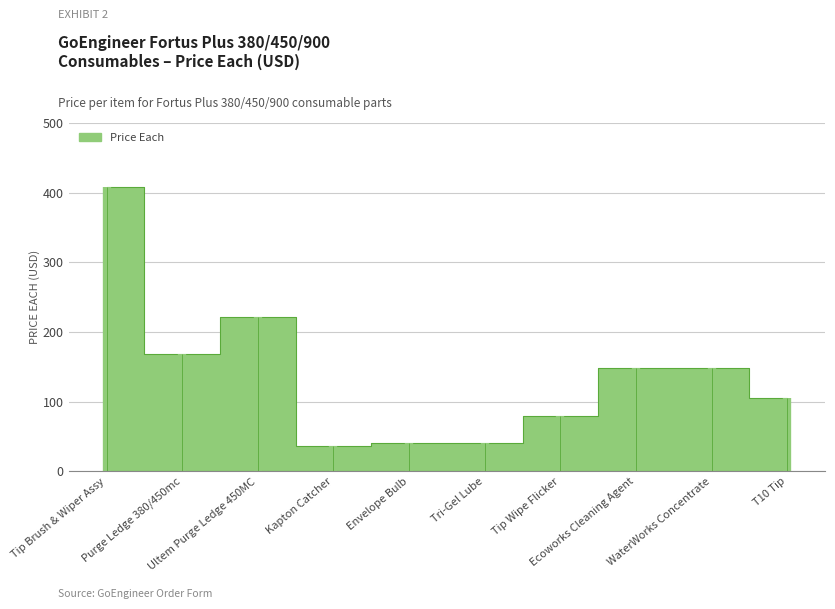

What is the change in value from Purge Ledge 380/450mc to Tip Wipe Flicker?

-88